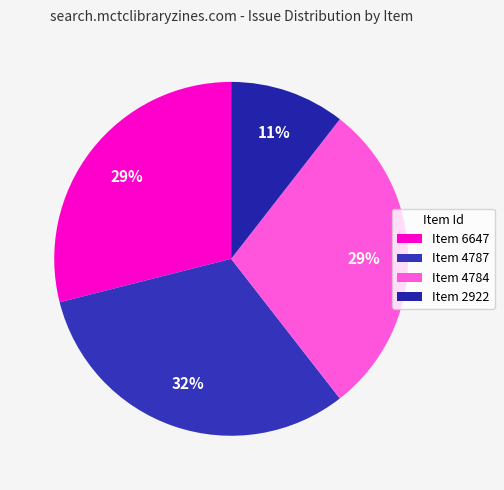

Count the number of slices in the pie.

4